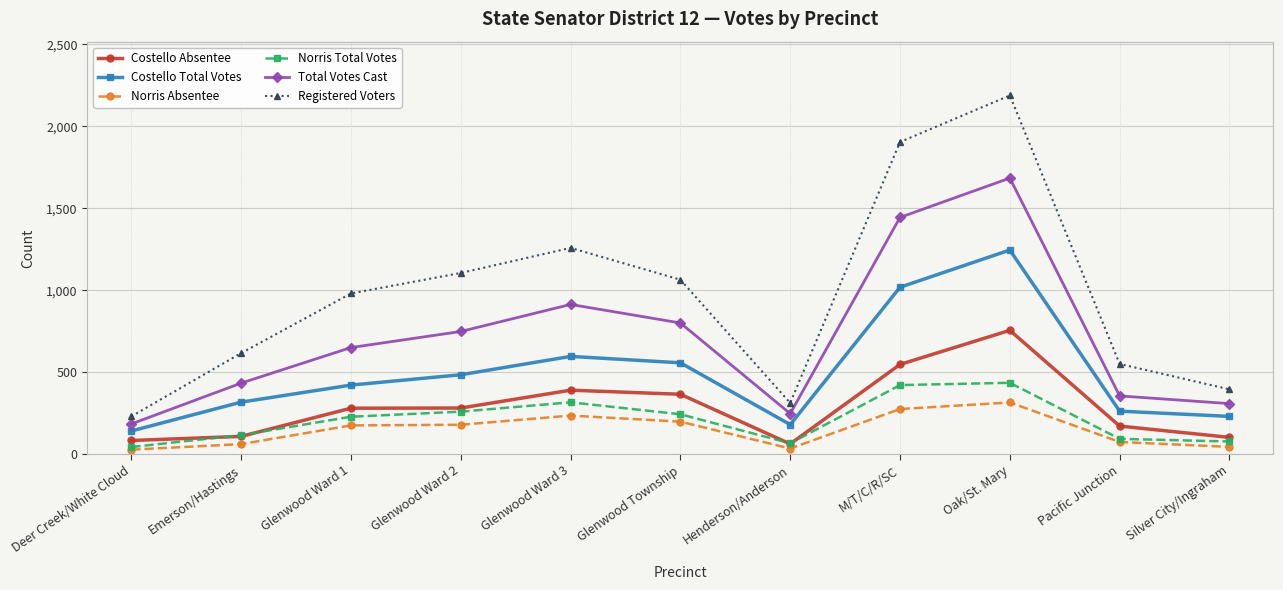

Is it true that Norris Total Votes equals 163 at Glenwood Ward 2?

False